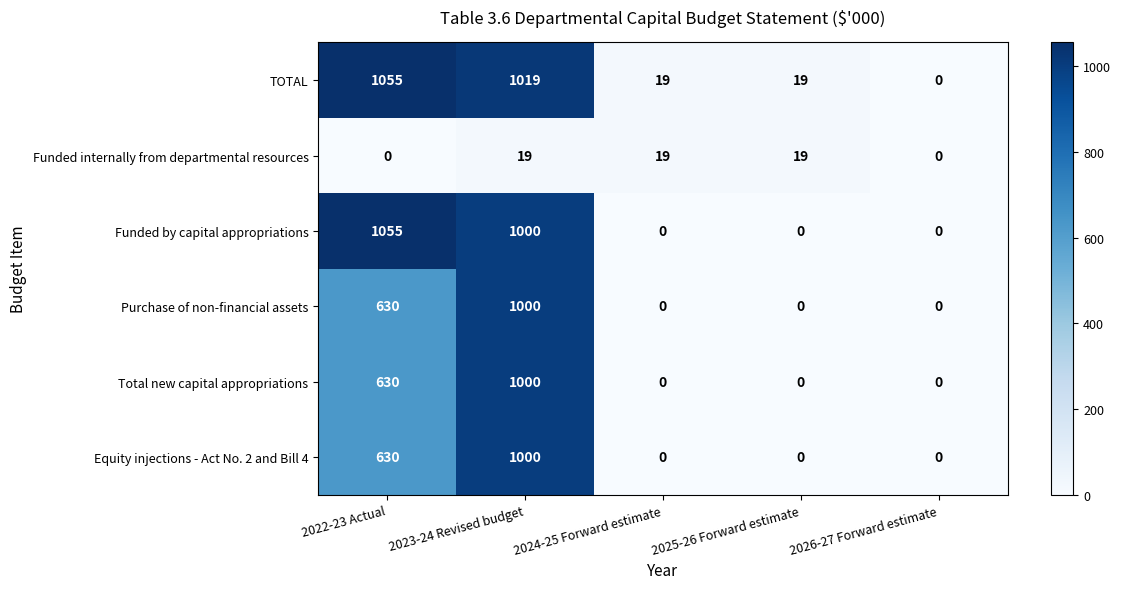

The value of Equity injections - Act No. 2 and Bill 4 at 2022-23 Actual is 415. True or false?

False